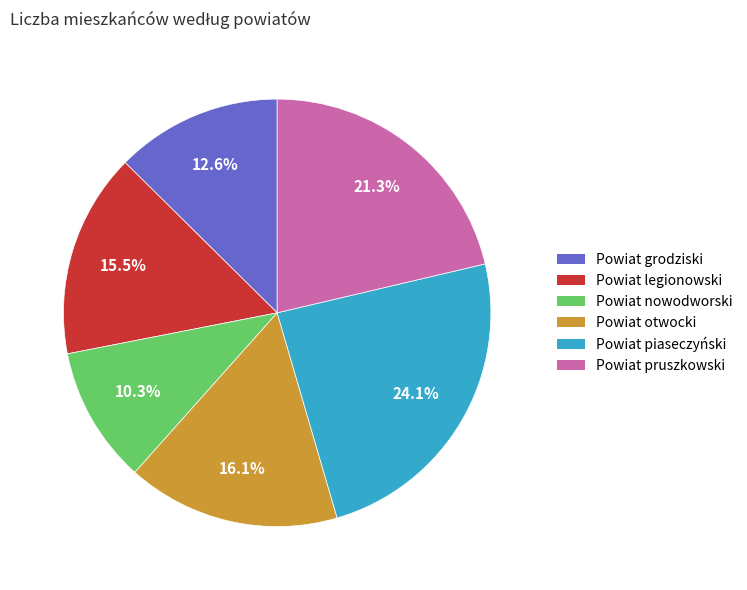

To the nearest percent, what is the combined percentage of Powiat legionowski and Powiat otwocki?

32%